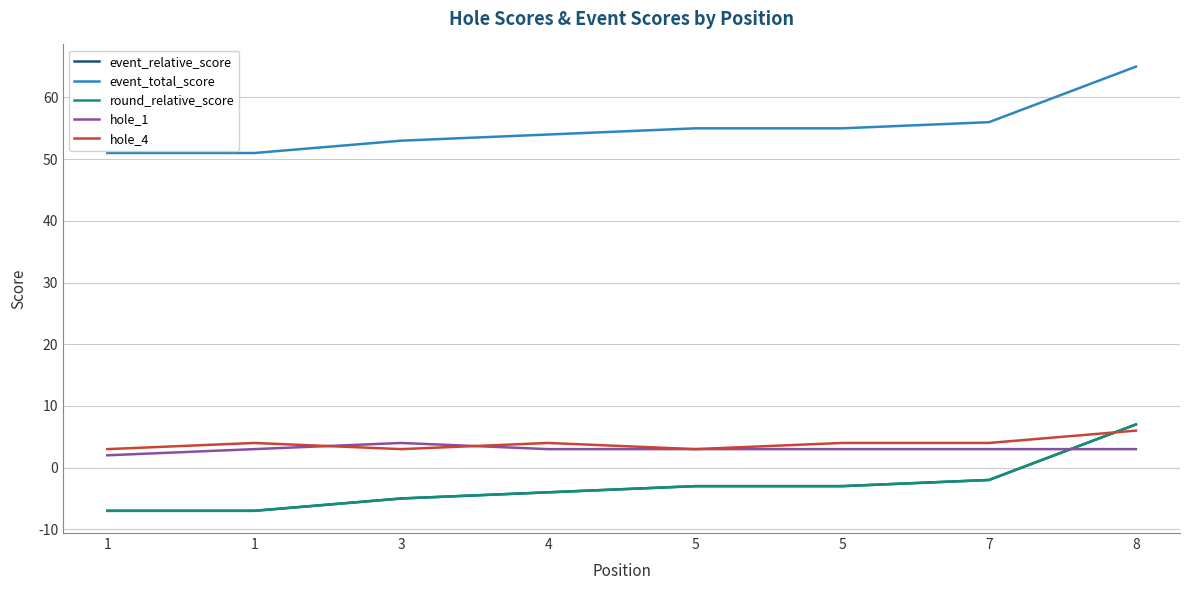

The event_relative_score series shows -5 at 3. True or false?

True